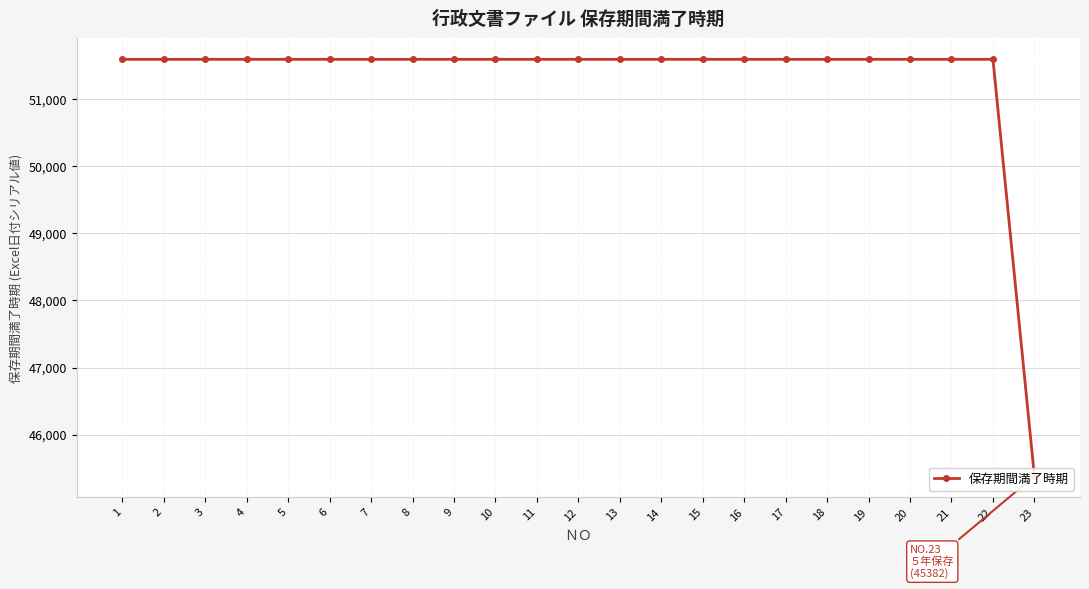

What is the sum of the values at 4 and 3?

103182